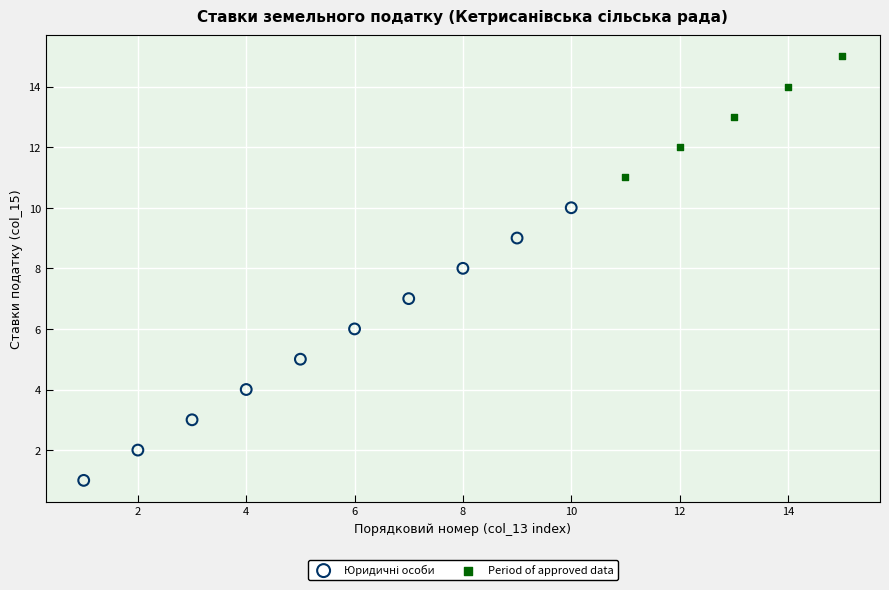

Which series reaches the maximum Y coordinate?

Period of approved data